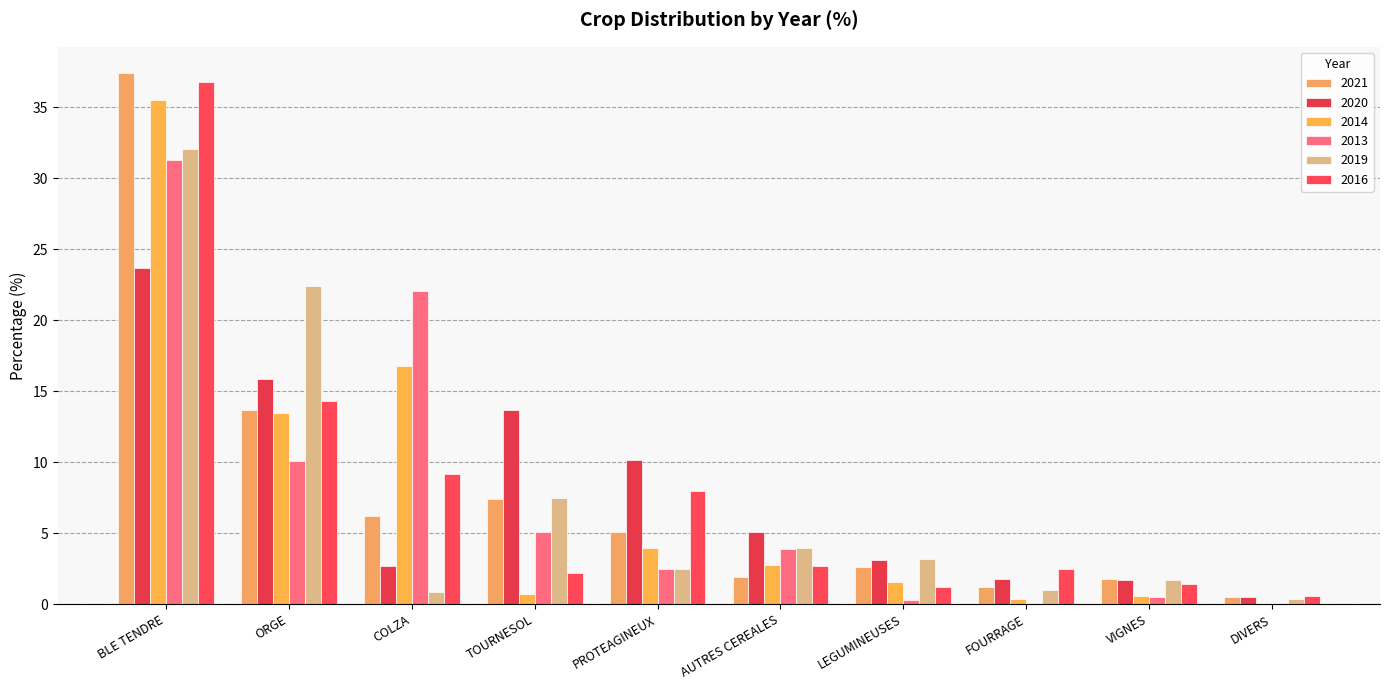

Which has a higher value, LEGUMINEUSES or DIVERS?

LEGUMINEUSES